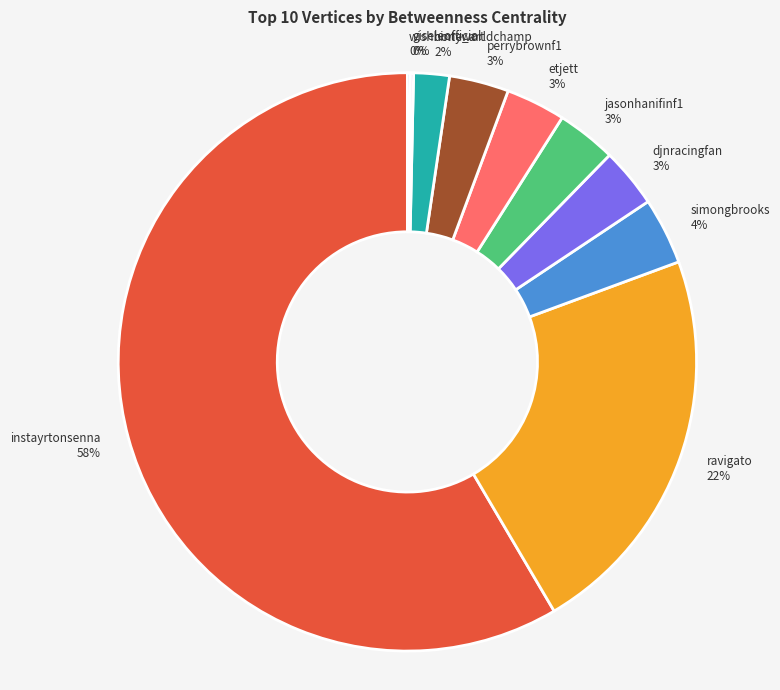

Between perrybrownf1 and nintyworldchamp, which is larger?

perrybrownf1